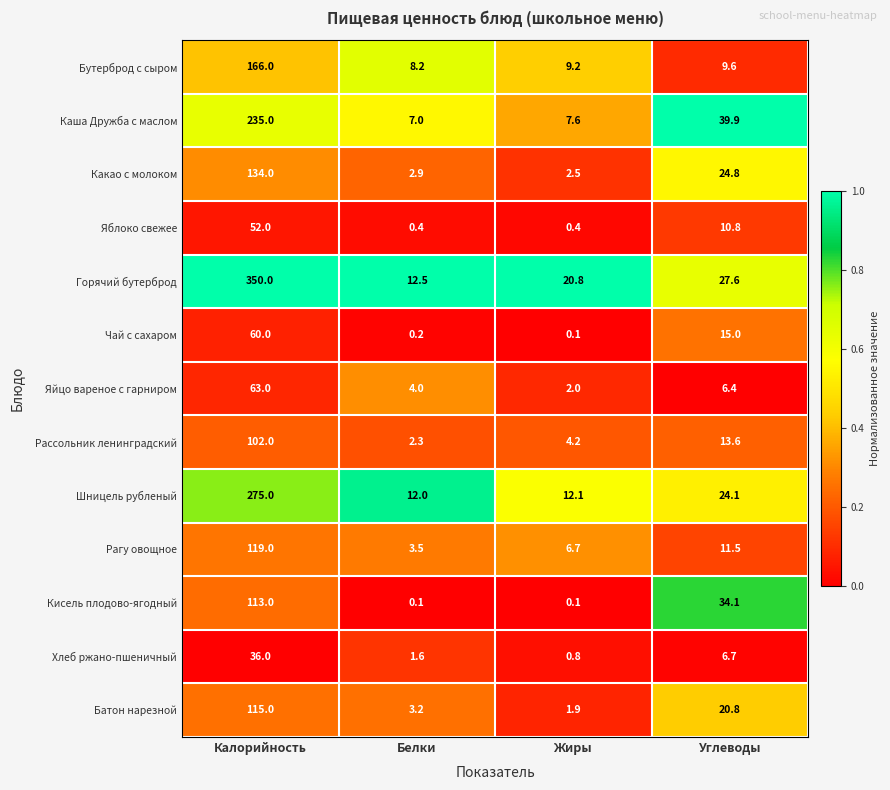

How many categories are shown in the chart?

4